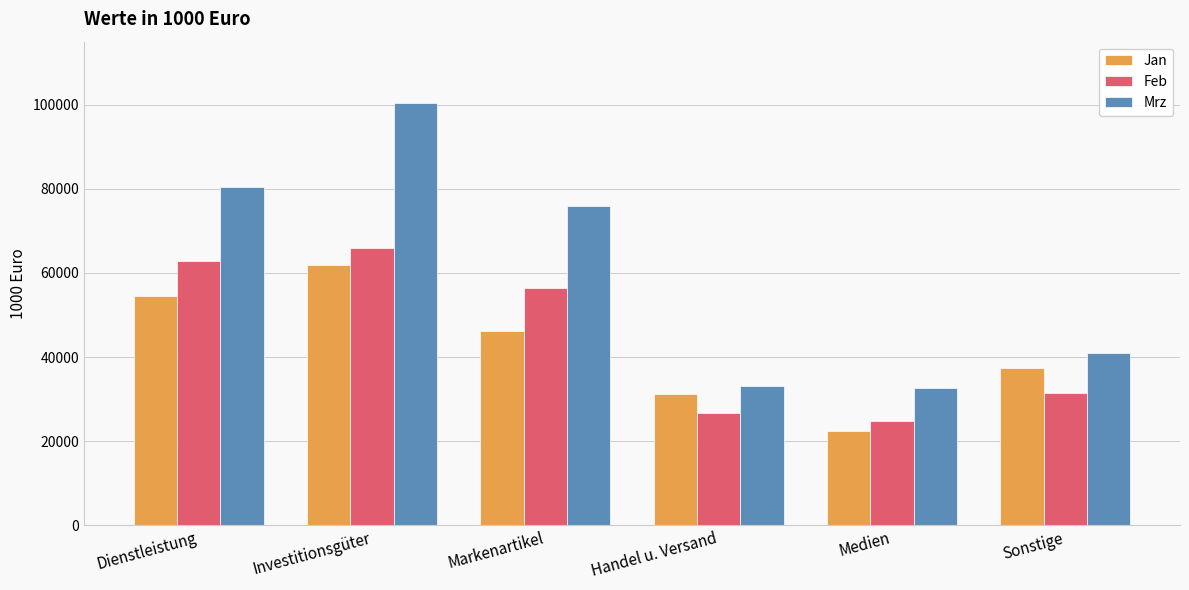

At which category does the chart reach its minimum across all series?

Medien